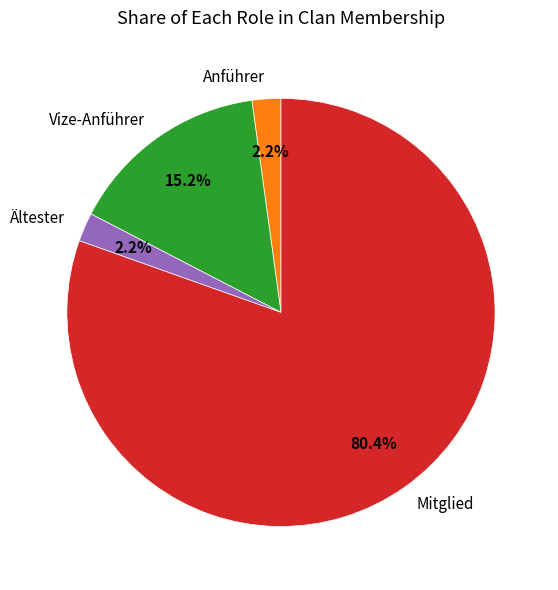

Between Vize-Anführer and Ältester, which is larger?

Vize-Anführer